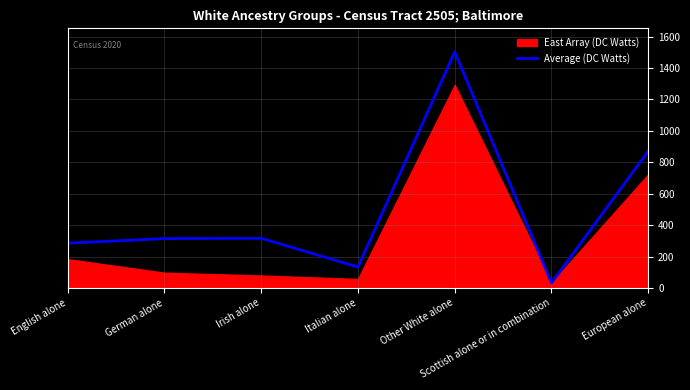

The value at Italian alone is 133. True or false?

True